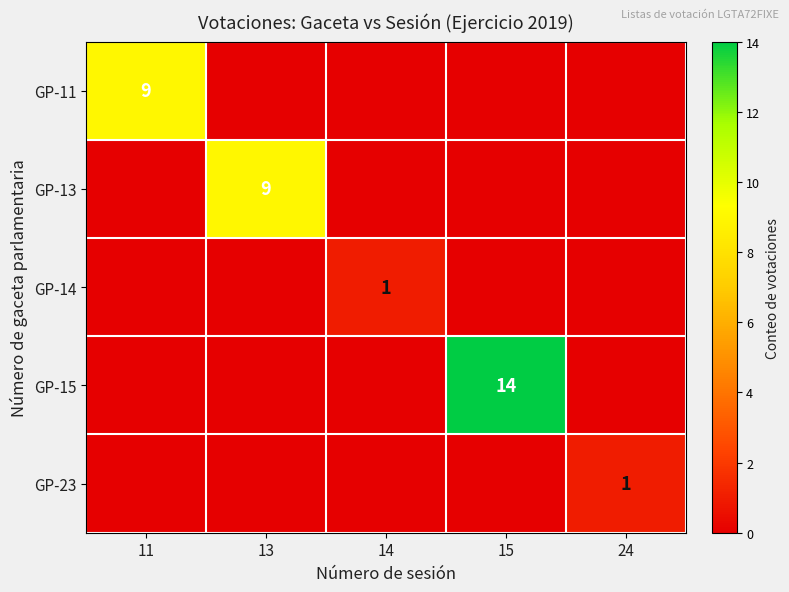

At which category is the sum across all series the highest?

15